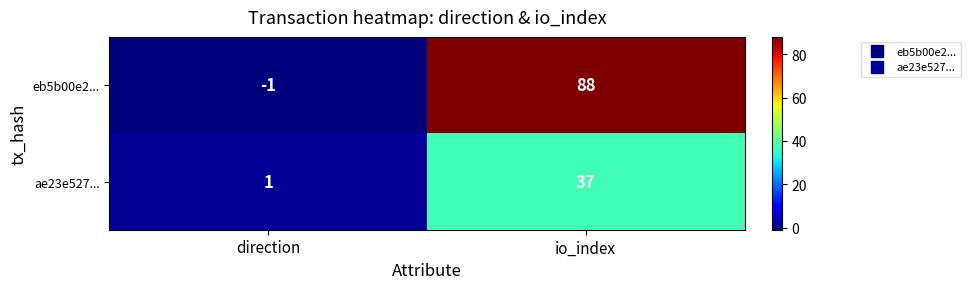

At which category is the sum across all series the highest?

io_index